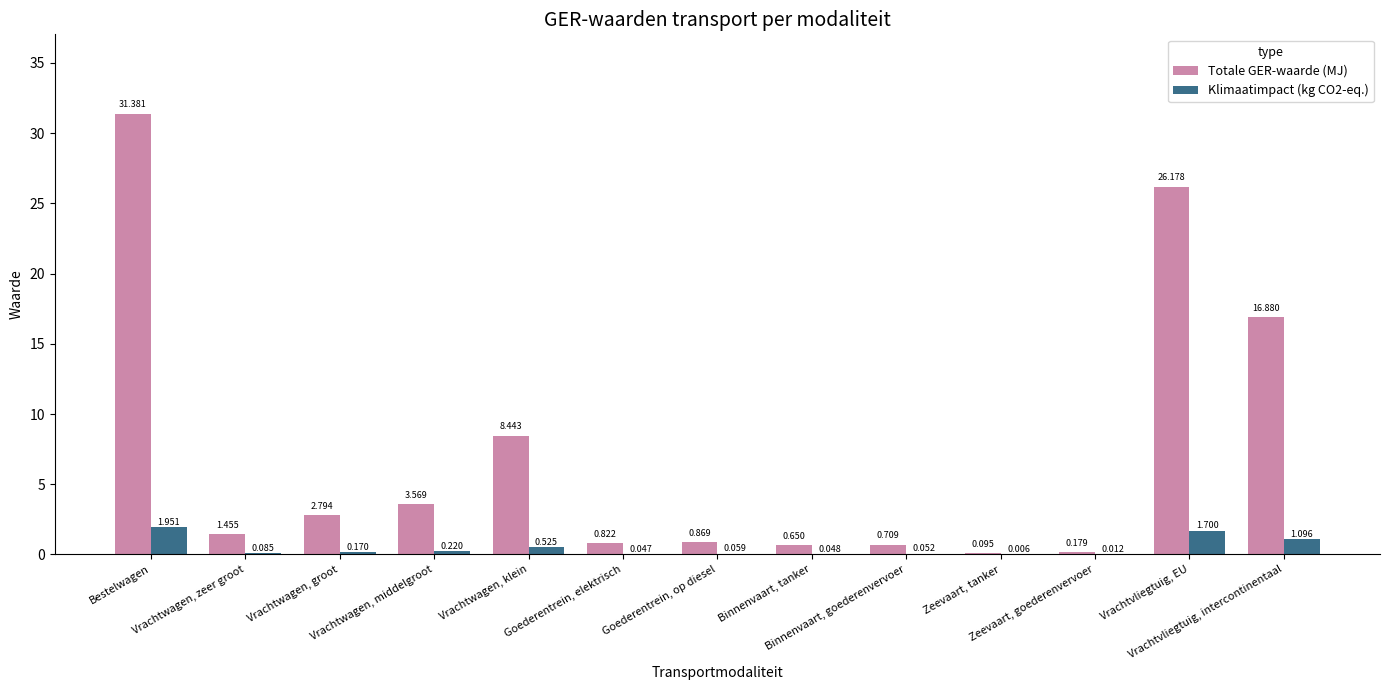

What is the greatest value displayed?

31.4